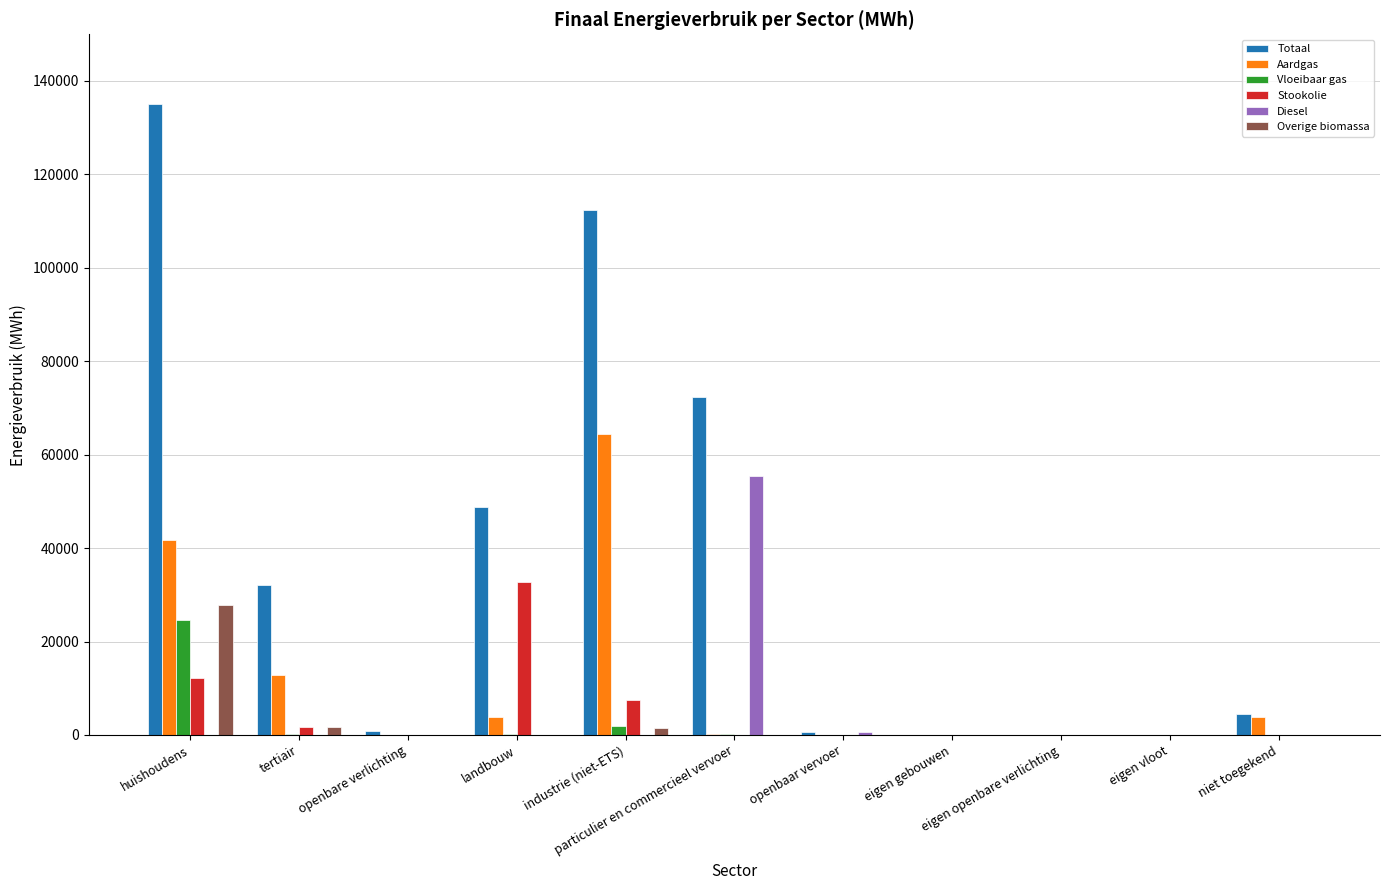

True or false: Vloeibaar gas has a value of 11389.6 at openbare verlichting.

False